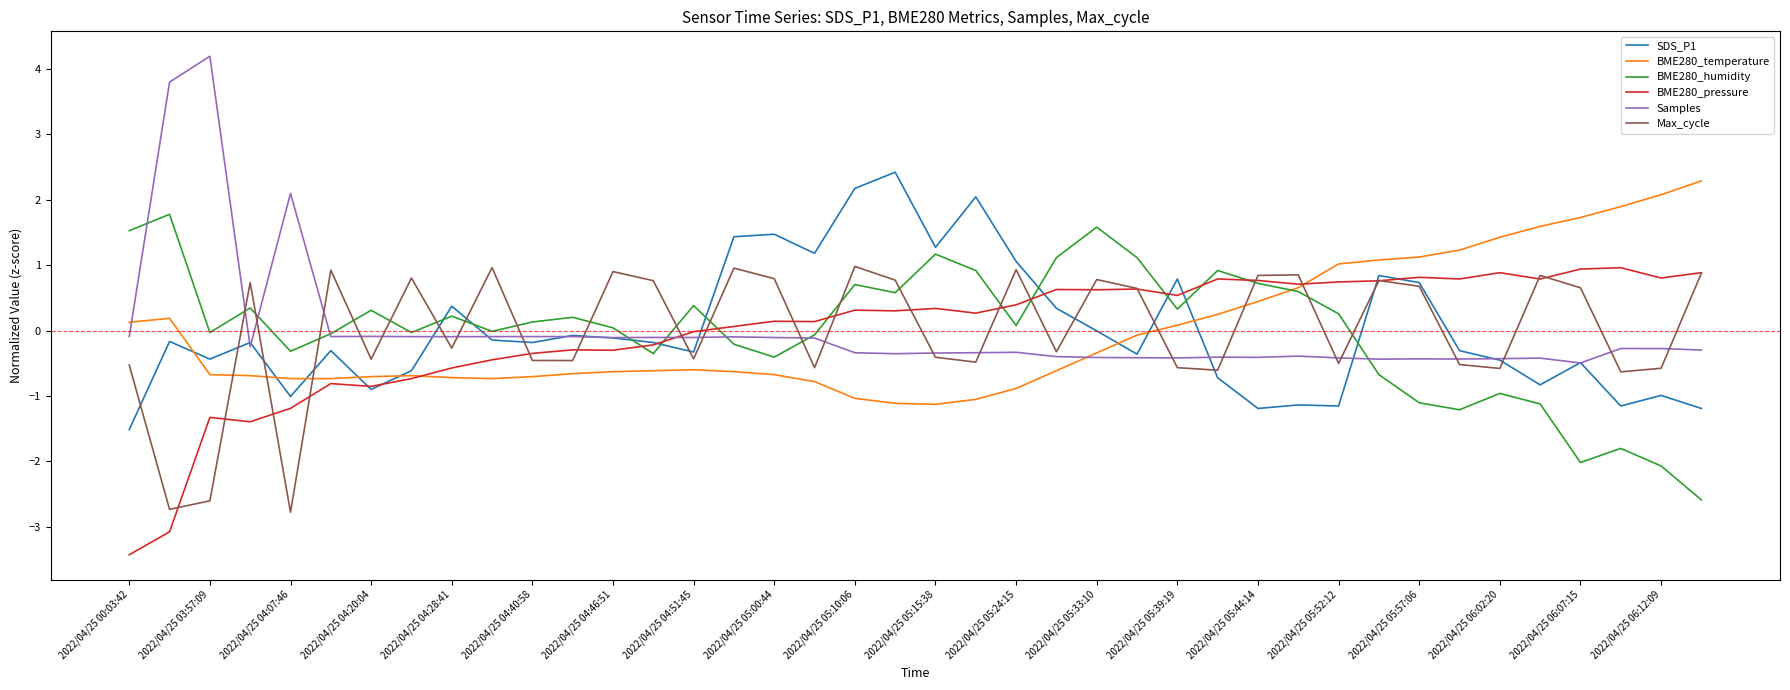

What is the maximum value for BME280_temperature?

2.3